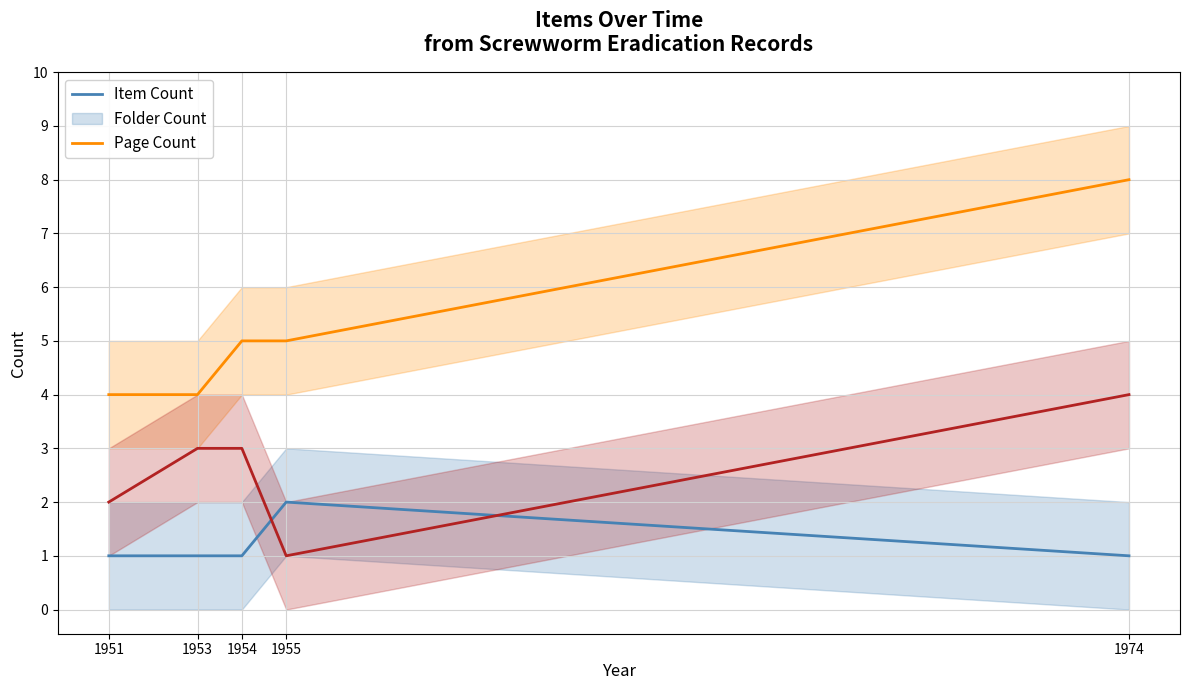

True or false: Folder Count has more than 1 interior local peaks.

False